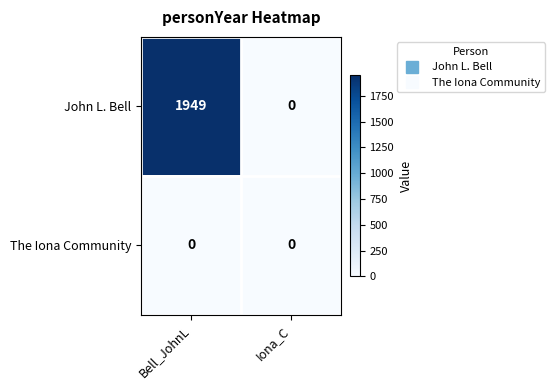

List the series in order of their peak value, highest first.

John L. Bell, The Iona Community